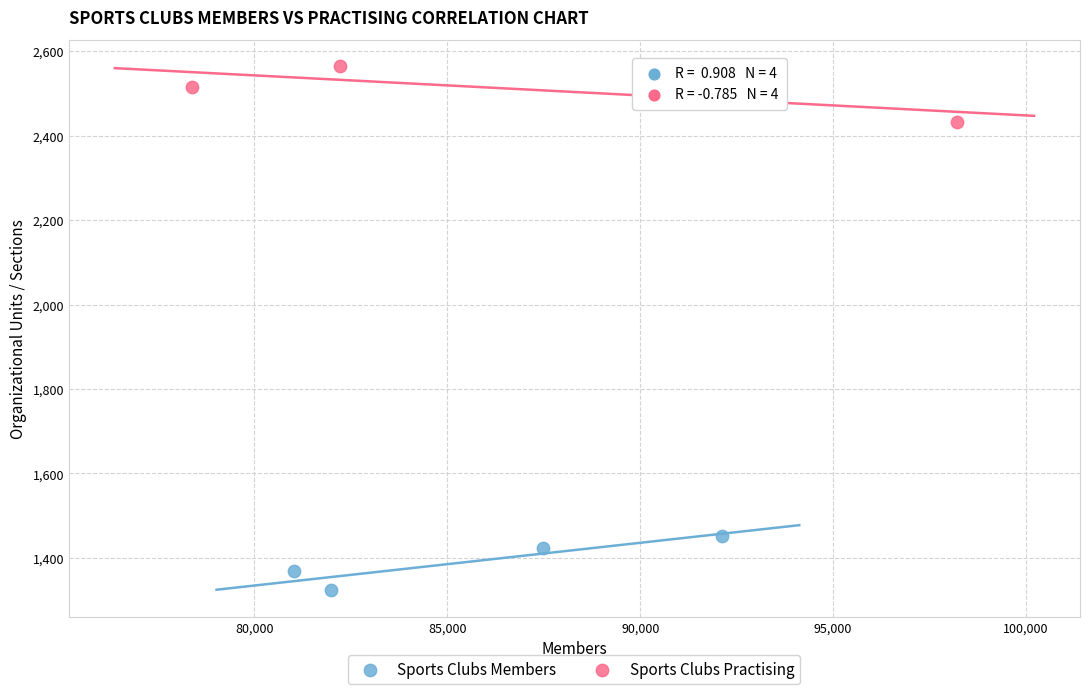

Which series reaches the maximum Y coordinate?

Sports Clubs Practising